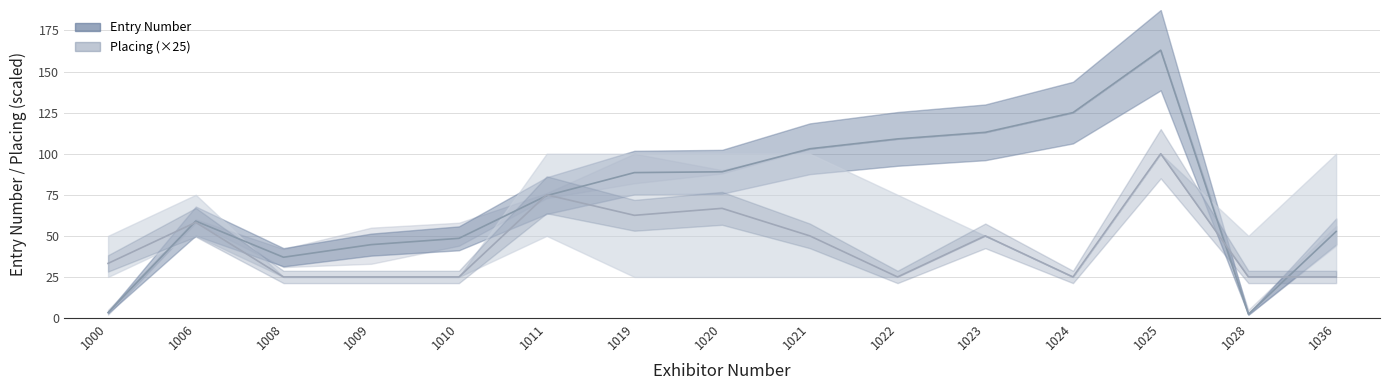

List the series in order of their overall mean, lowest first.

Placing (mean, ×25), Entry Number (mean)